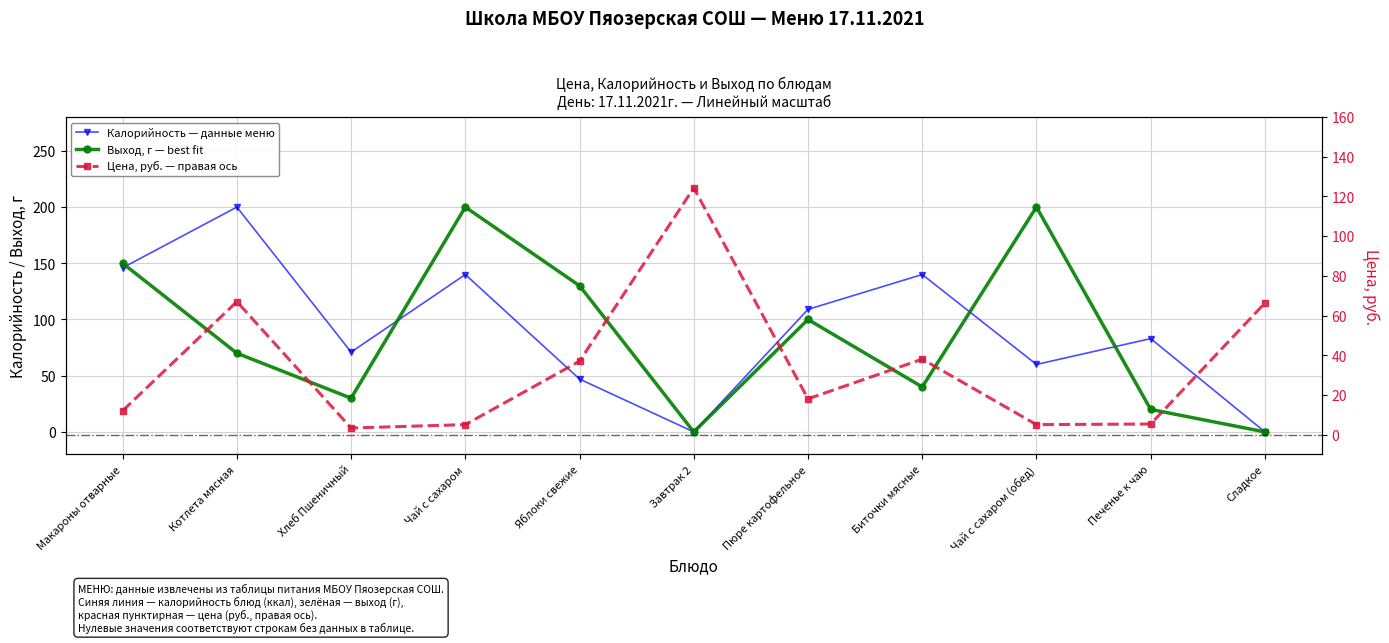

Reading left to right, list all the values displayed in this chart.

Цена: 12.0	67.0	3.3	5.0	37.0	124.3	18.0	38.0	5.0	5.3	66.3
Калорийность: 146.0	200.0	71.0	140.0	47.0	0.0	109.0	140.0	60.0	83.0	0.0
Выход, г: 150.0	70.0	30.0	200.0	130.0	0.0	100.0	40.0	200.0	20.0	0.0